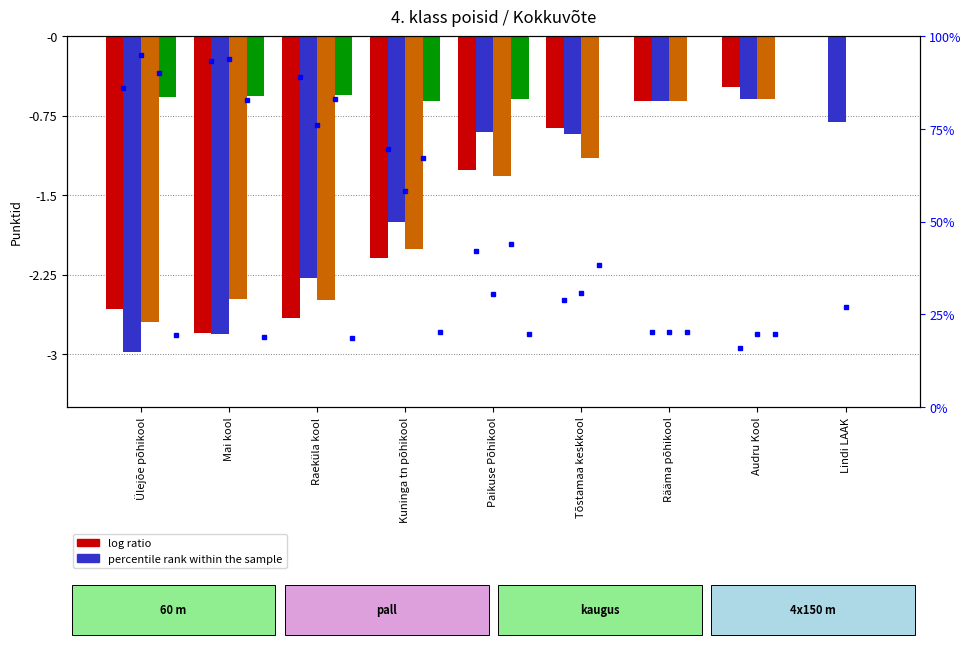

What is the sum of all kaugus values?

-13.3